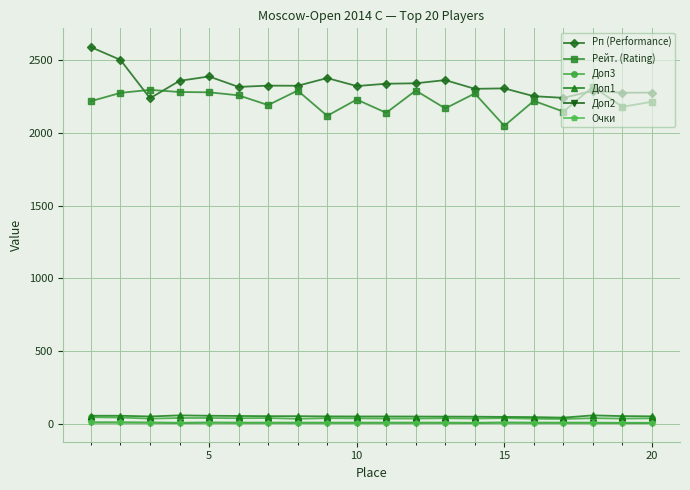

What is the sum of all Очки values?

141.5